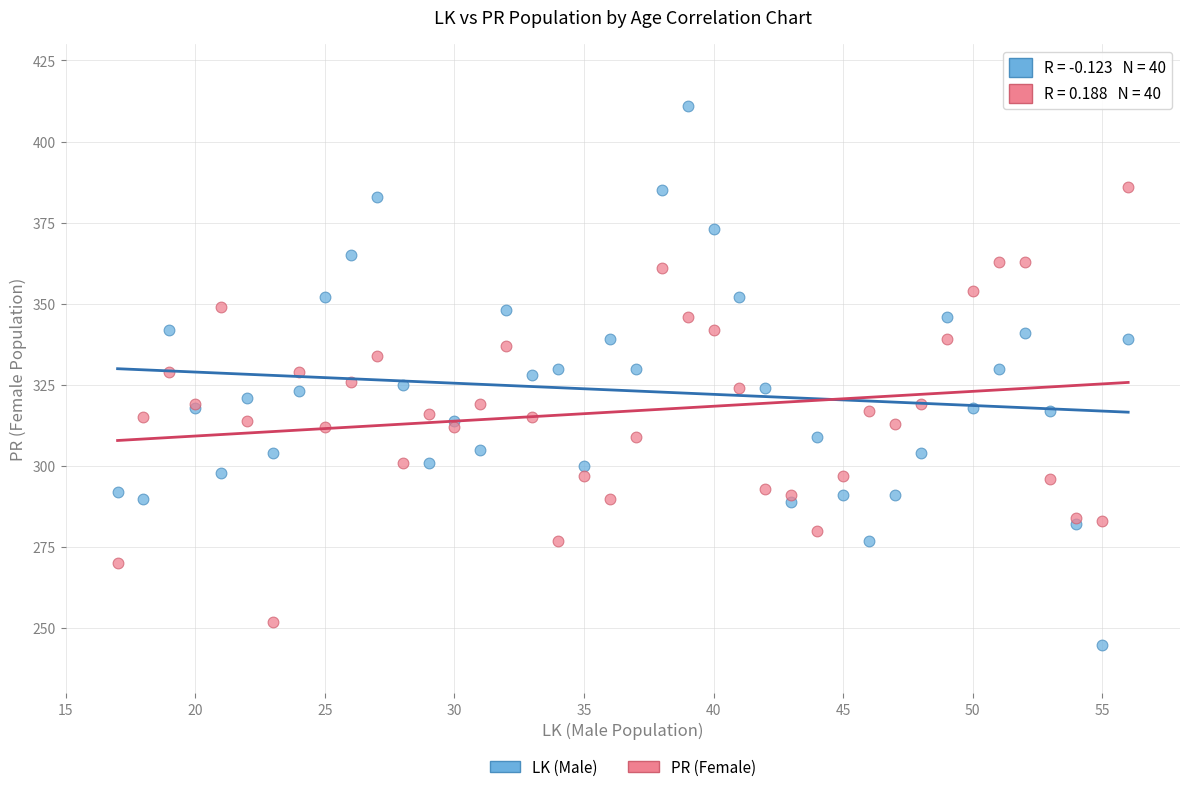

Which series contains the highest Y value?

LK (Male)